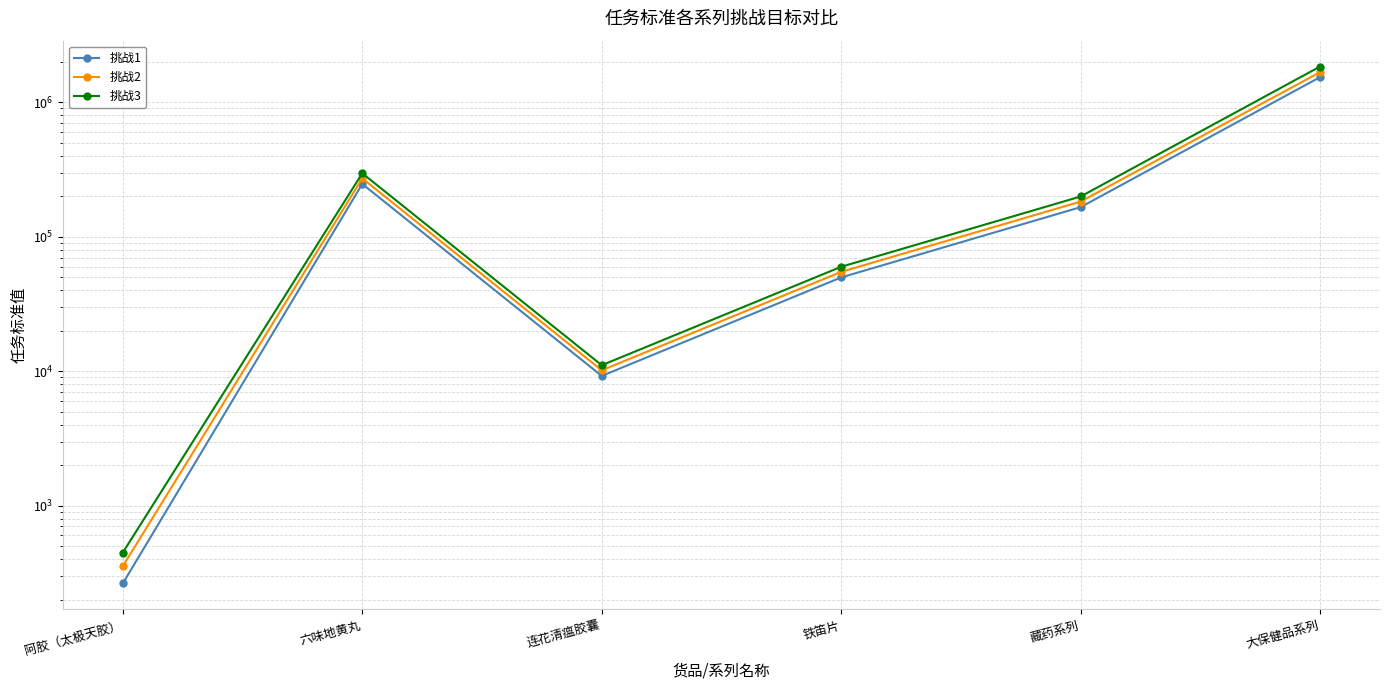

What is the lowest value of the 挑战3 series?

448.0